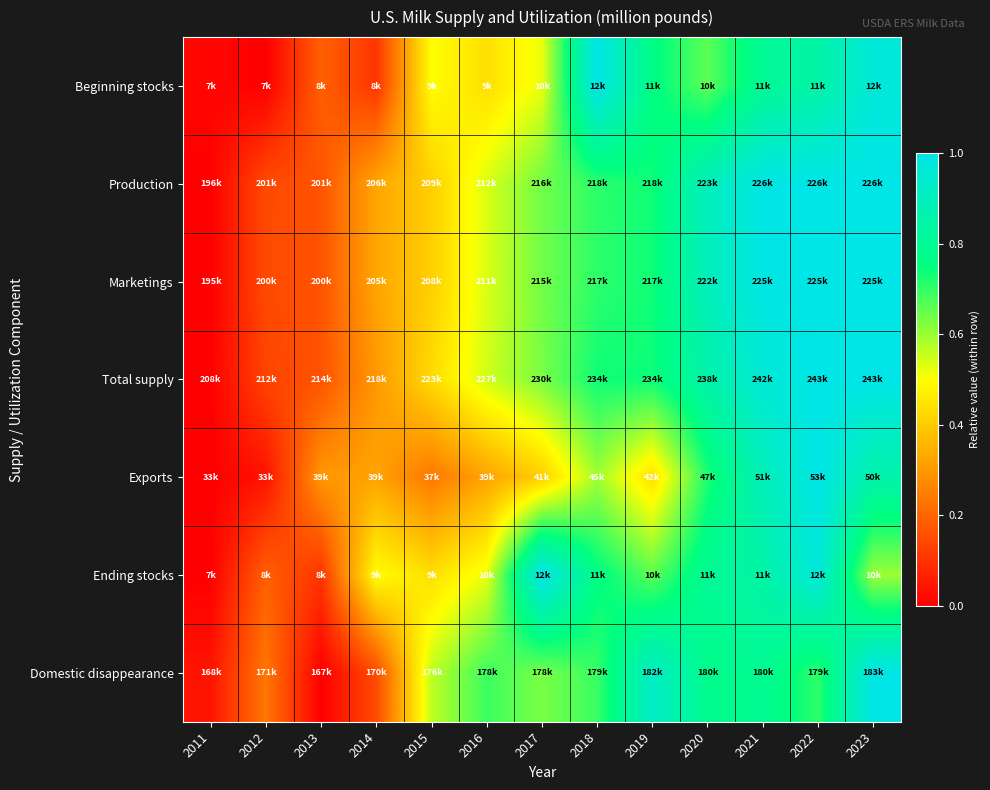

Which category has the lowest value across all series?

2012